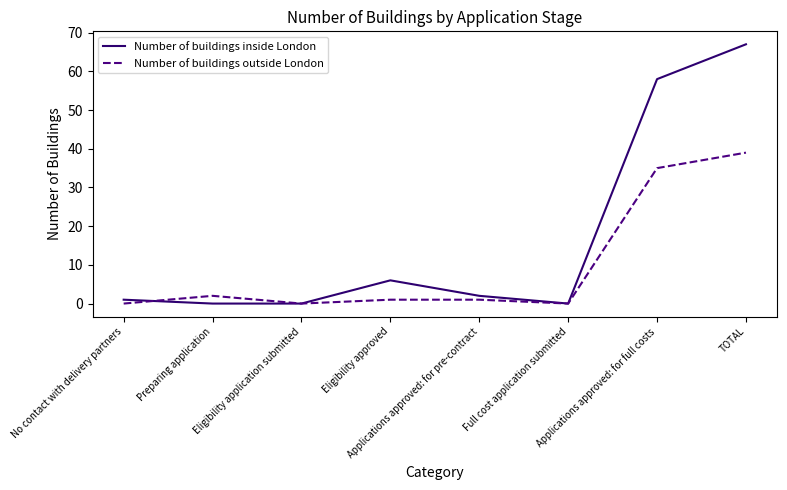

Reading left to right, what are all the values shown in this chart?

Number of buildings inside London: No contact with delivery partners=1	Preparing application=0	Eligibility application submitted=0	Eligibility approved=6	Applications approved: for pre-contract=2	Full cost application submitted=0	Applications approved: for full costs=58	TOTAL=67
Number of buildings outside London: No contact with delivery partners=0	Preparing application=2	Eligibility application submitted=0	Eligibility approved=1	Applications approved: for pre-contract=1	Full cost application submitted=0	Applications approved: for full costs=35	TOTAL=39